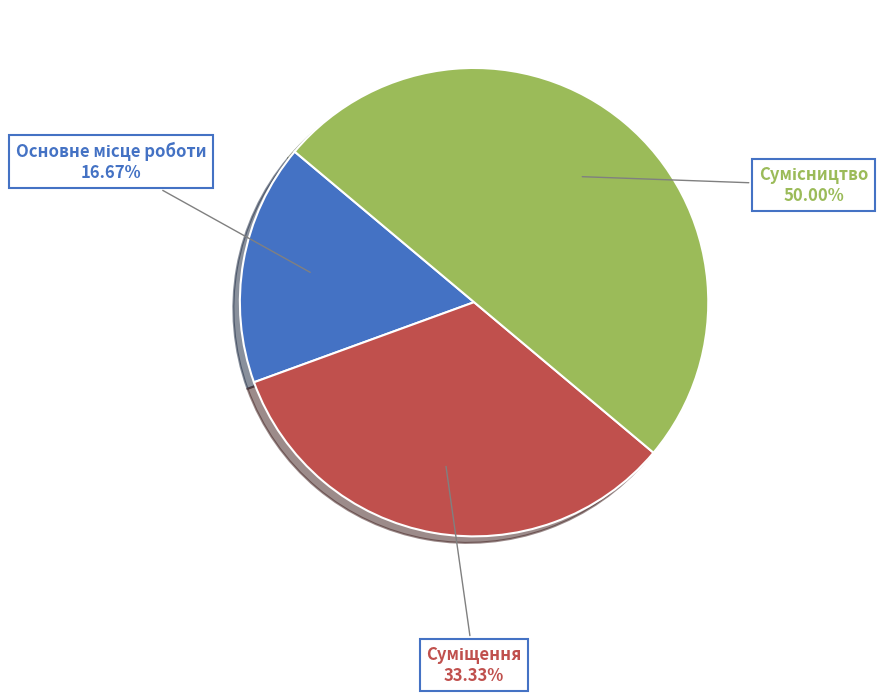

What is the change in value from Основне місце роботи to Сумісництво?

+2